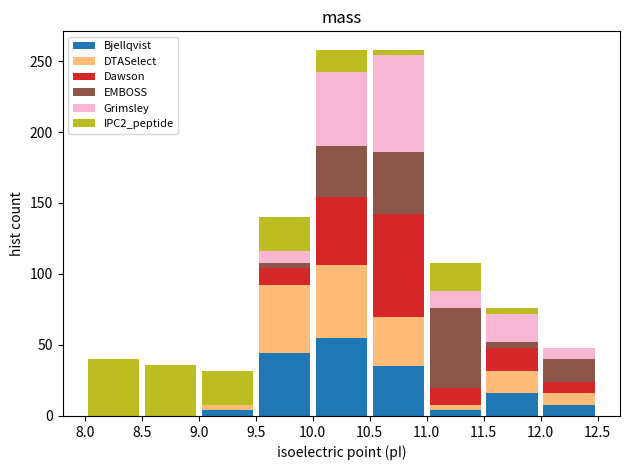

Reading left to right, list every stacked bar in this chart as the range it spans on the x-axis followed by its total height. The values are not printed on the chart, so give them approximately, as read against the axis.

8.0 to 8.5: 40
8.5 to 9.0: 35
9.0 to 9.5: 30
9.5 to 10.0: 140
10.0 to 10.5: 260
10.5 to 11.0: 260
11.0 to 11.5: 110
11.5 to 12.0: 75
12.0 to 12.5: 50